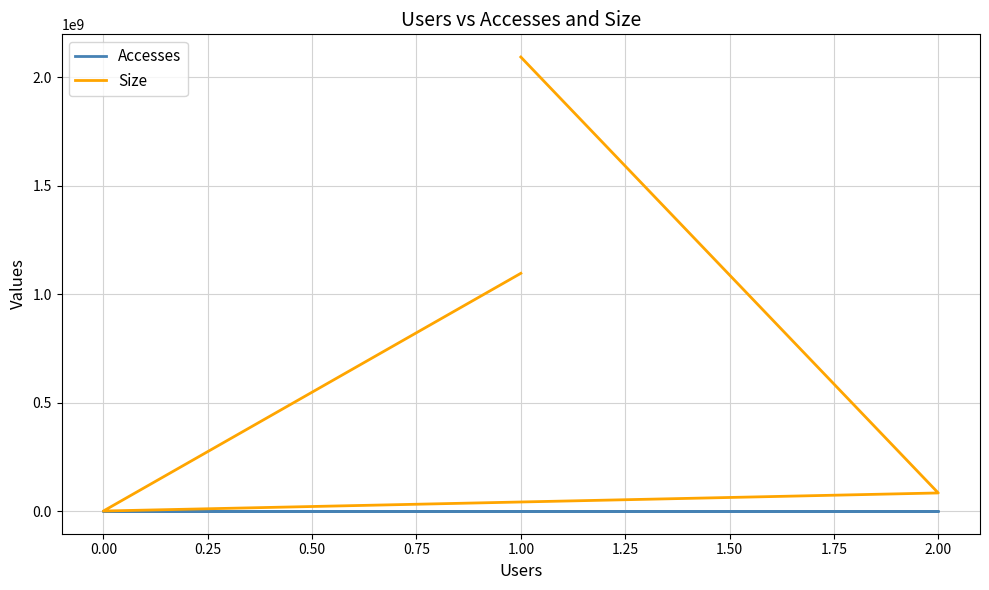

Rank the series by their average value, from lowest to highest.

Accesses, Size